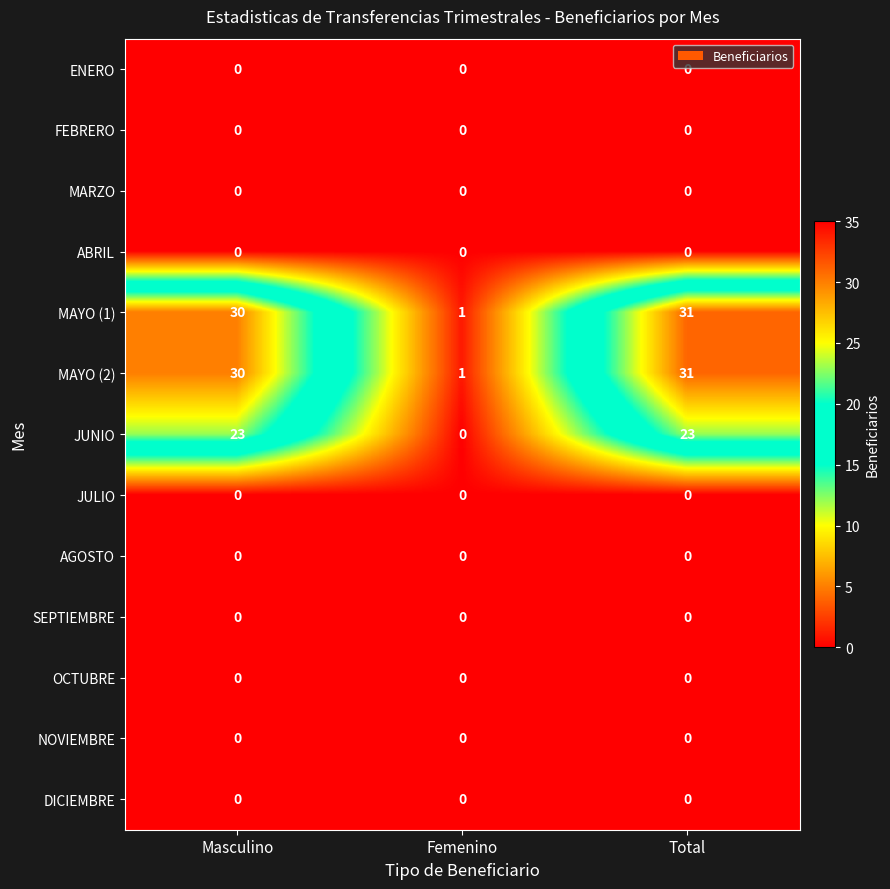

What is the difference between the highest and lowest values at Total?

31